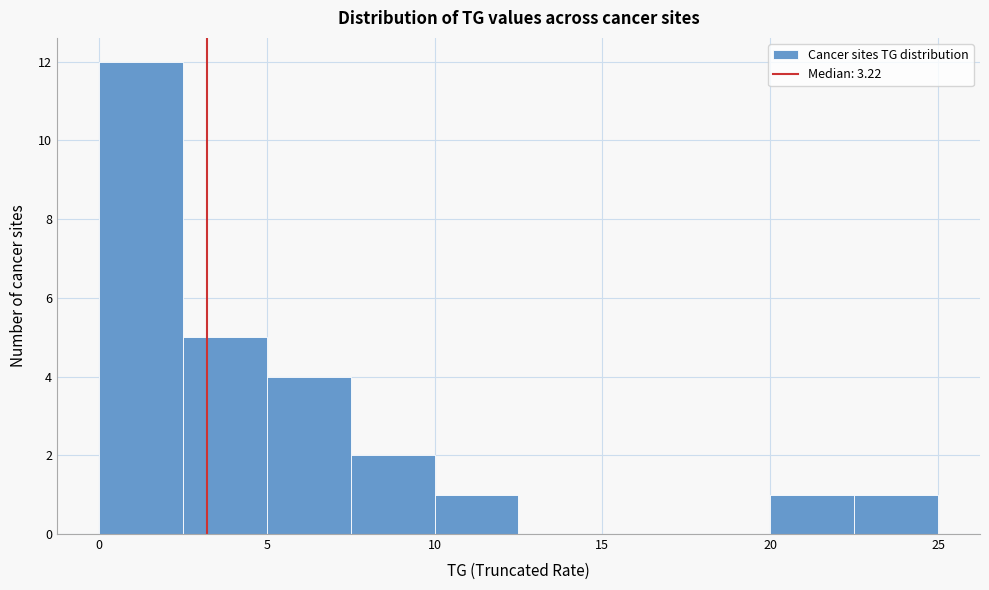

Reading left to right, list every bar in this chart as the range it spans on the x-axis followed by its height. The values are not printed on the chart, so give them approximately, as read against the axis.

0.0 to 2.5: 12
2.5 to 5.0: 5
5.0 to 7.5: 4
7.5 to 10.0: 2
10.0 to 12.5: 1
12.5 to 15.0: 0
15.0 to 17.5: 0
17.5 to 20.0: 0
20.0 to 22.5: 1
22.5 to 25.0: 1